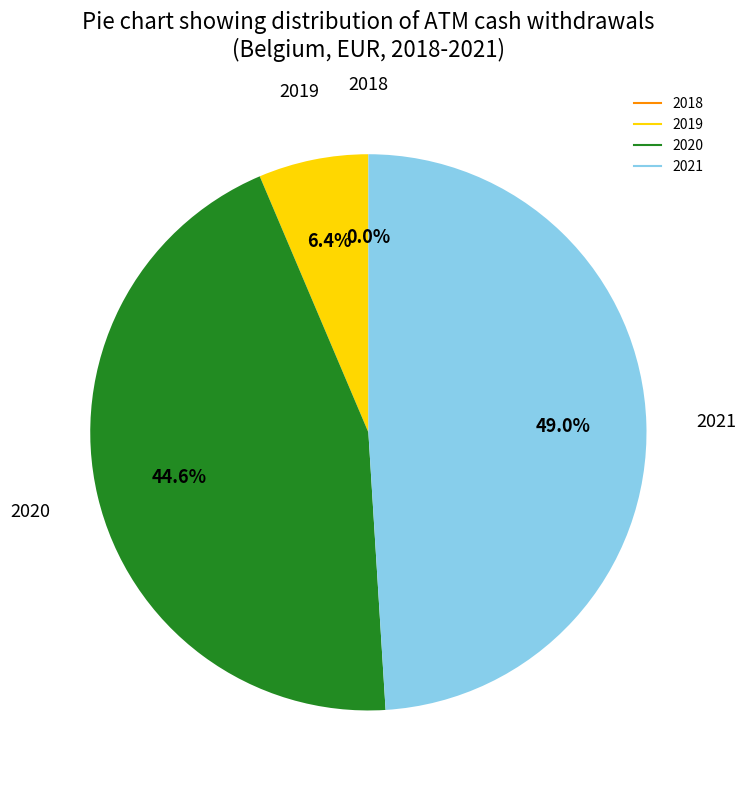

Rank the categories by value from highest to lowest.

2021, 2020, 2019, 2018